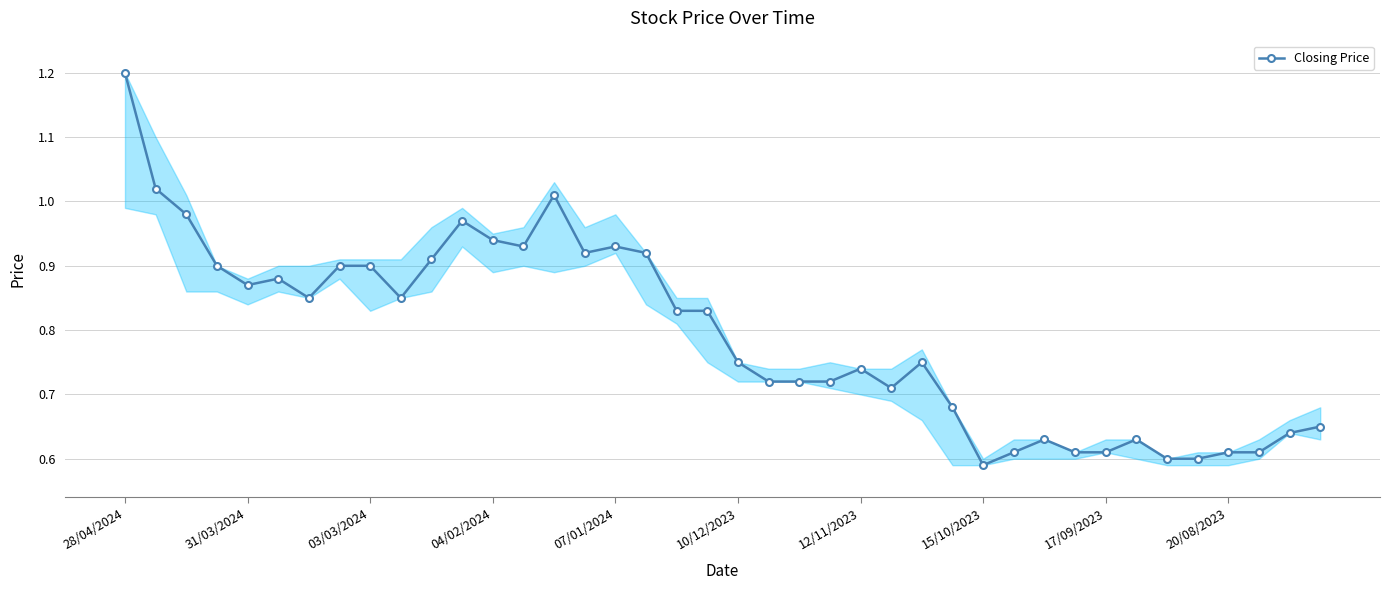

What is the maximum value shown in the chart?

1.2